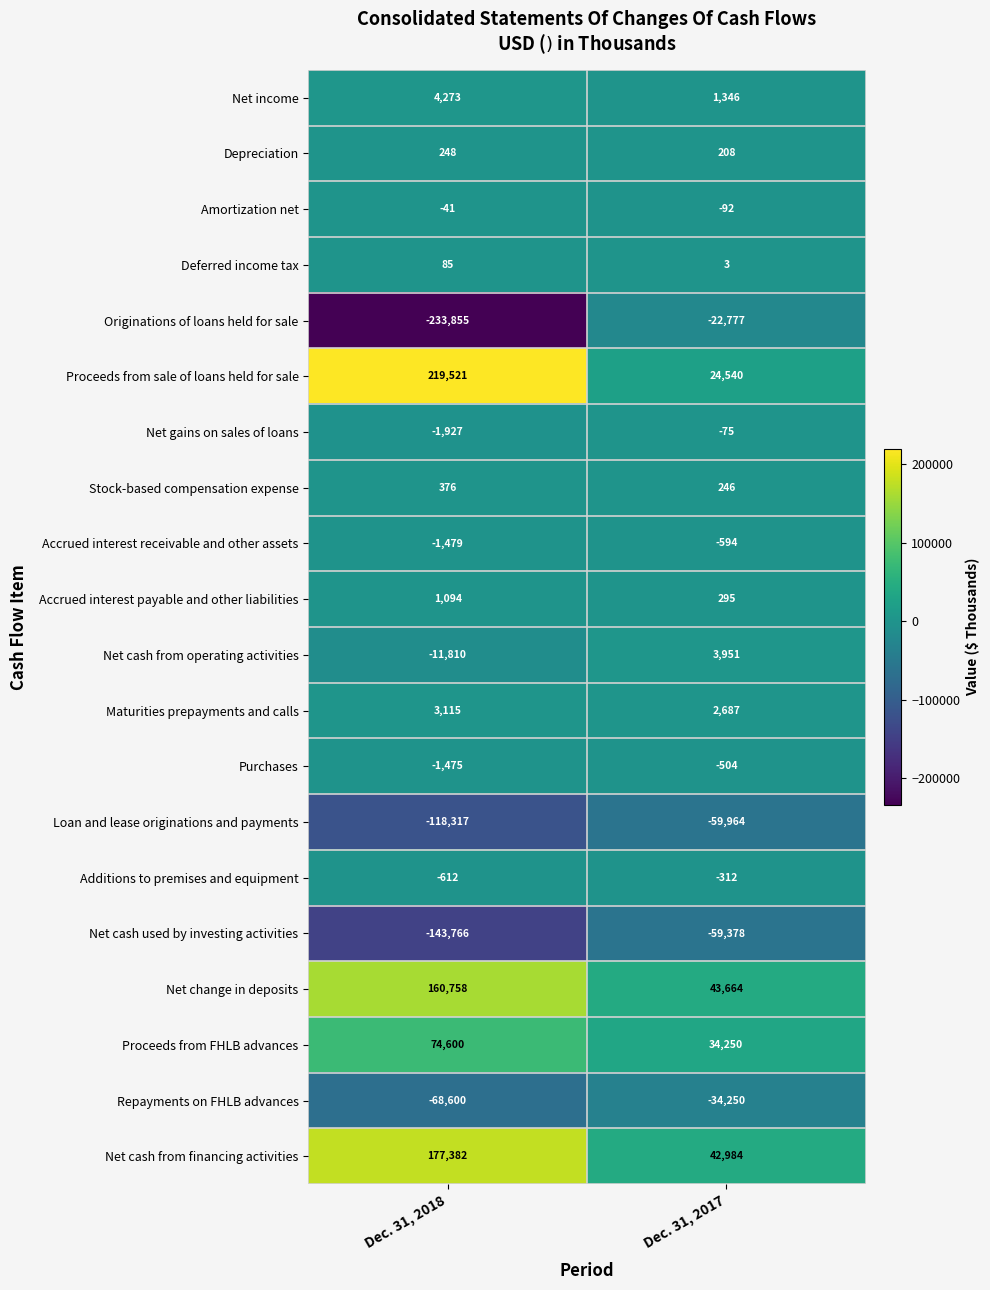

What is the difference between the highest and lowest values at Dec. 31, 2018?

453376